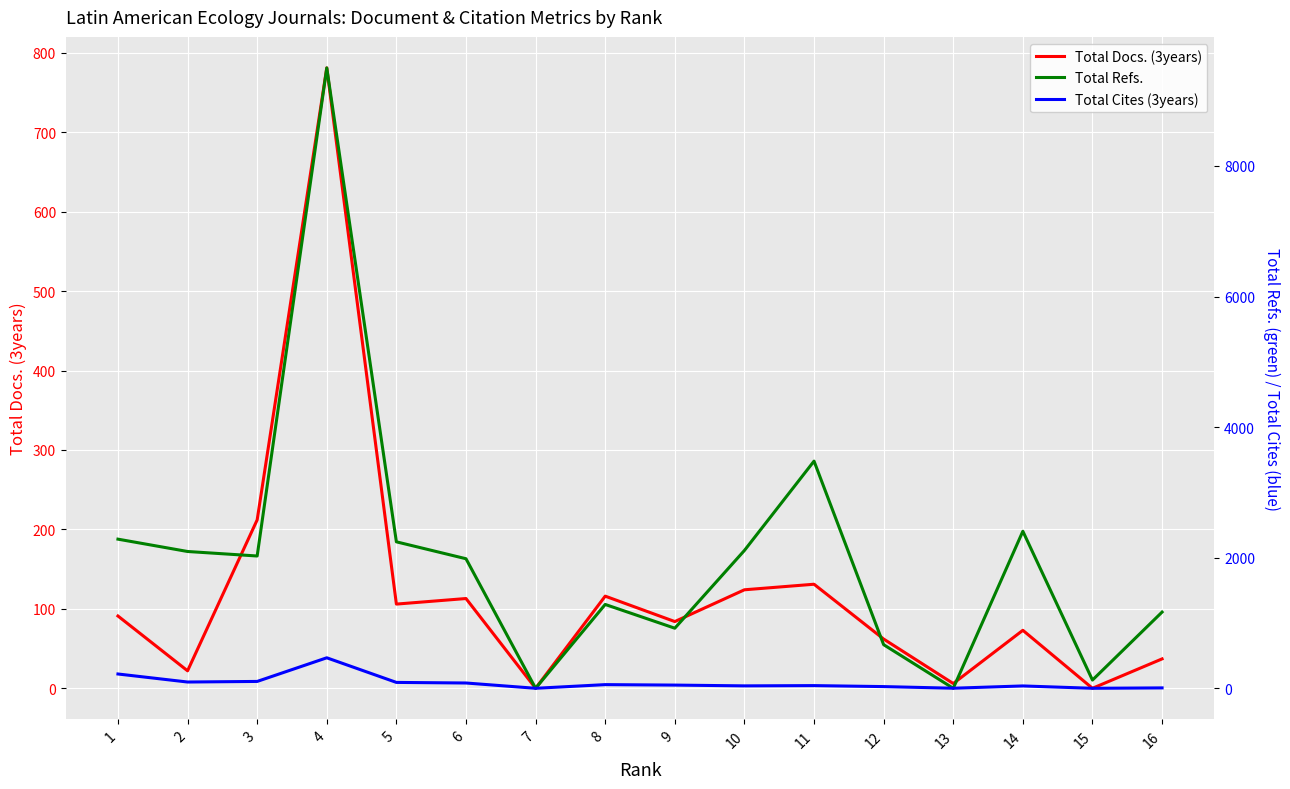

At which category does Total Cites (3years) reach its first local peak?

4